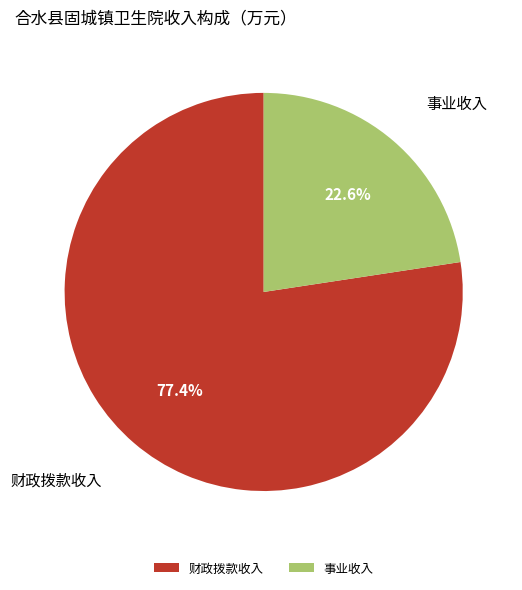

Between 事业收入 and 财政拨款收入, which is larger?

财政拨款收入